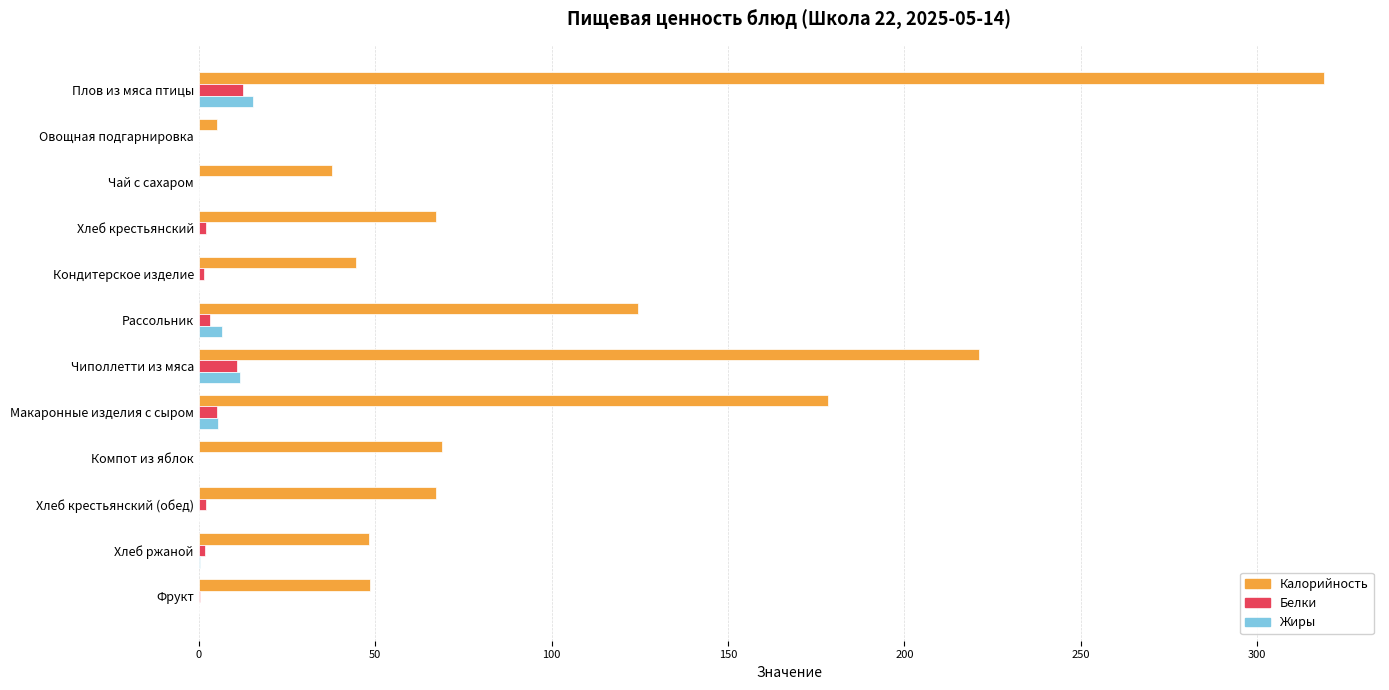

What is the maximum value for Белки?

12.7